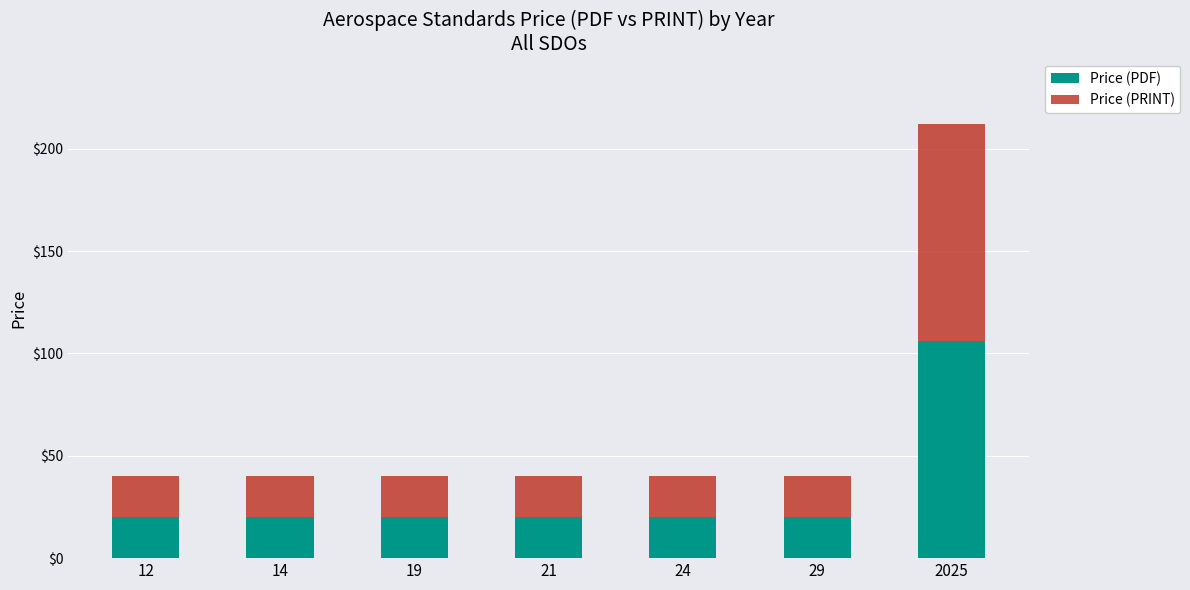

What is the total value across all series at 19?

40.0